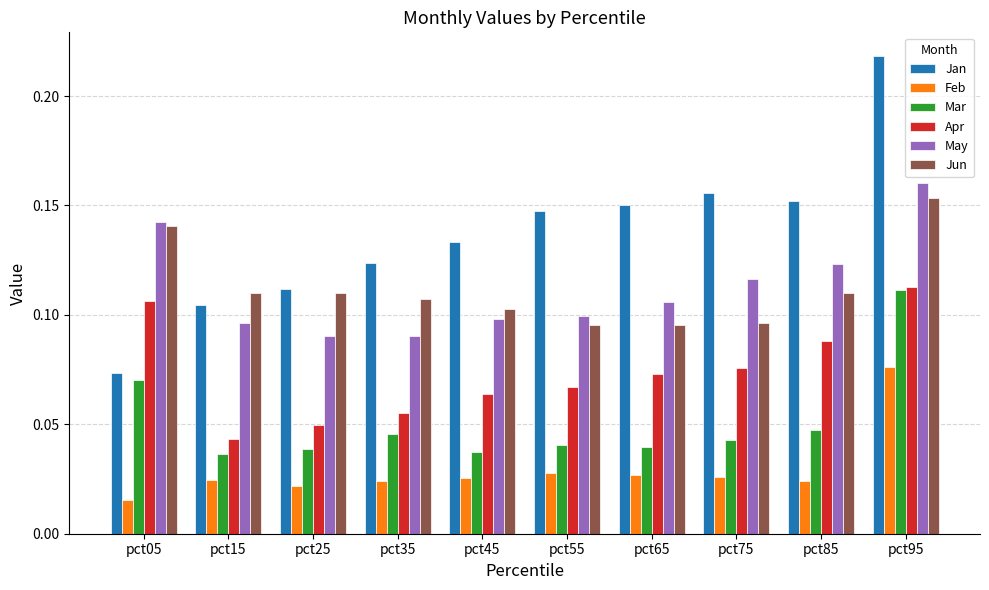

Is the value of Mar at pct65 greater than the value of Jan at pct15?

No